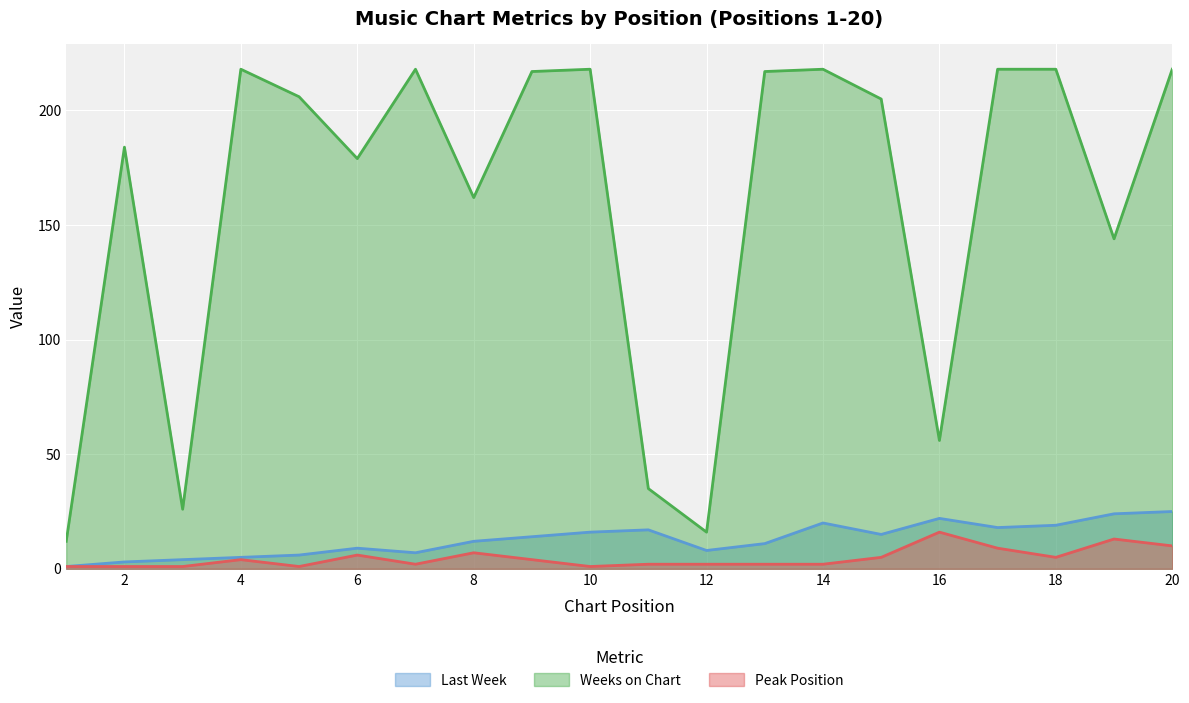

What are all the series names shown in the legend?

Last Week, Weeks on Chart, Peak Position